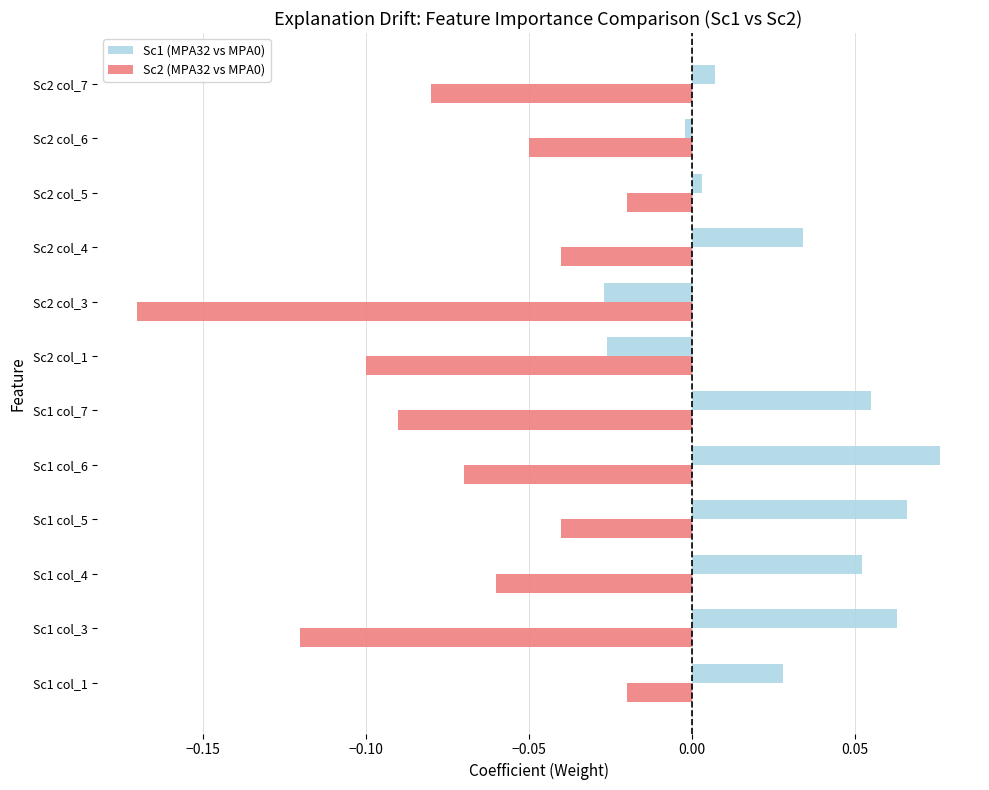

At which label does Sc1 (MPA32 vs MPA0) reach its peak?

Sc1 col_6